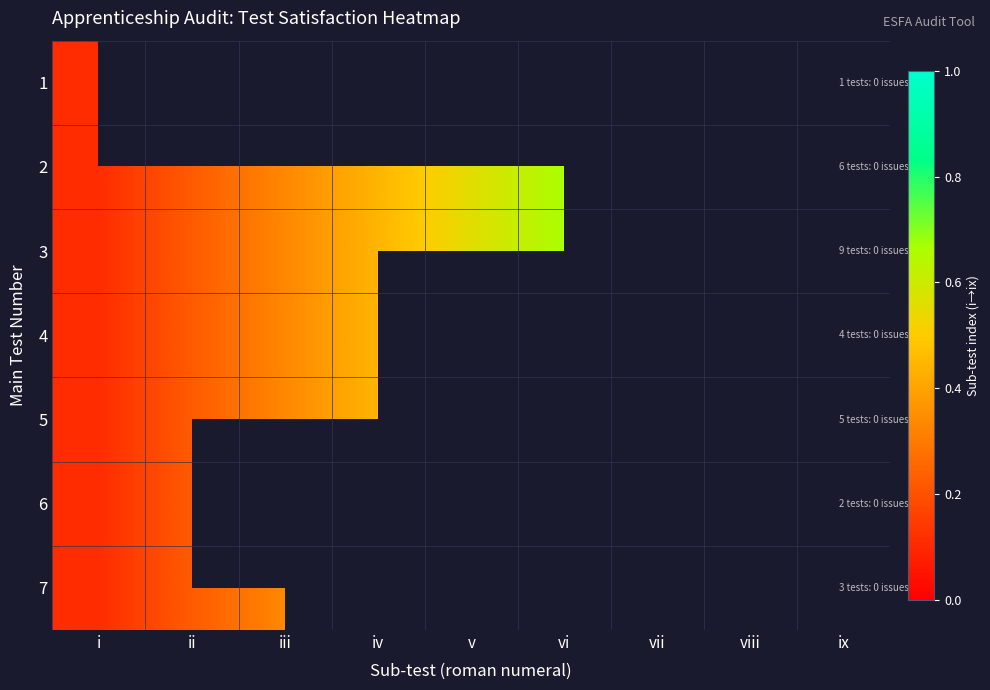

Is it true that 3 equals 0.5 at vi?

False